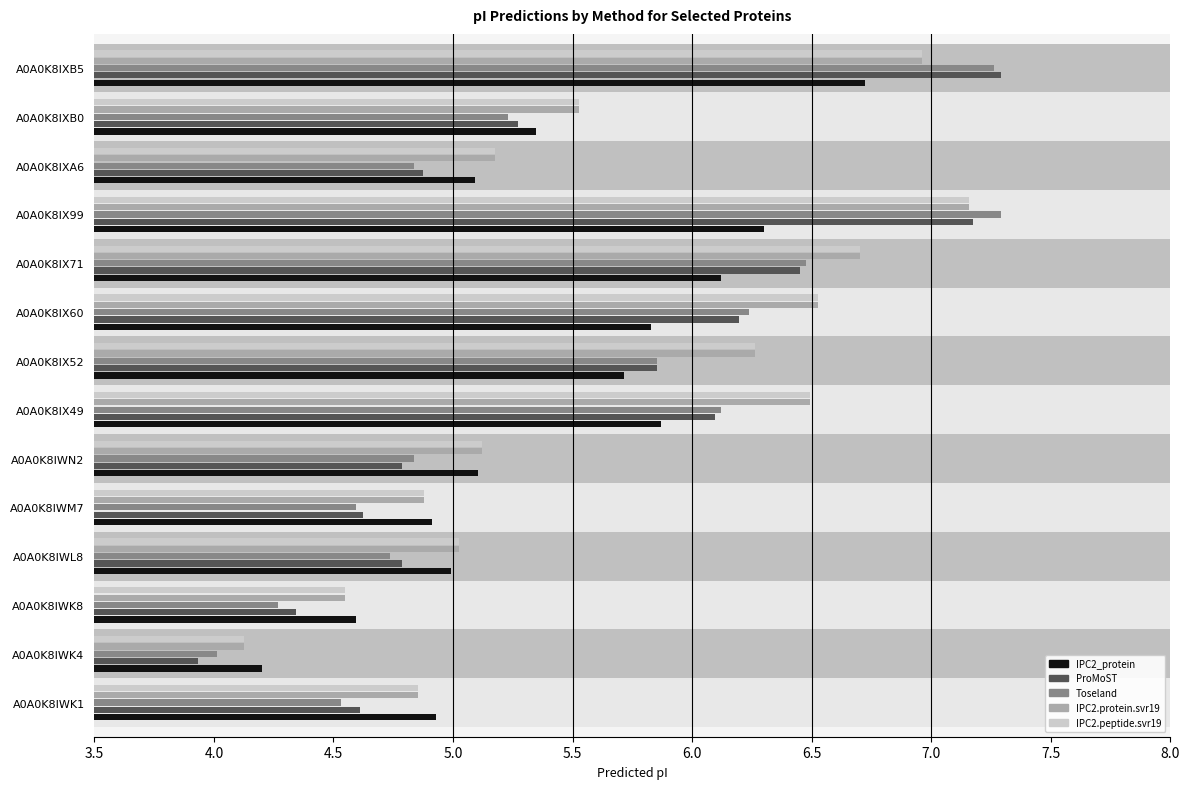

What are all the series names shown in the legend?

IPC2_protein, ProMoST, Toseland, IPC2.protein.svr19, IPC2.peptide.svr19